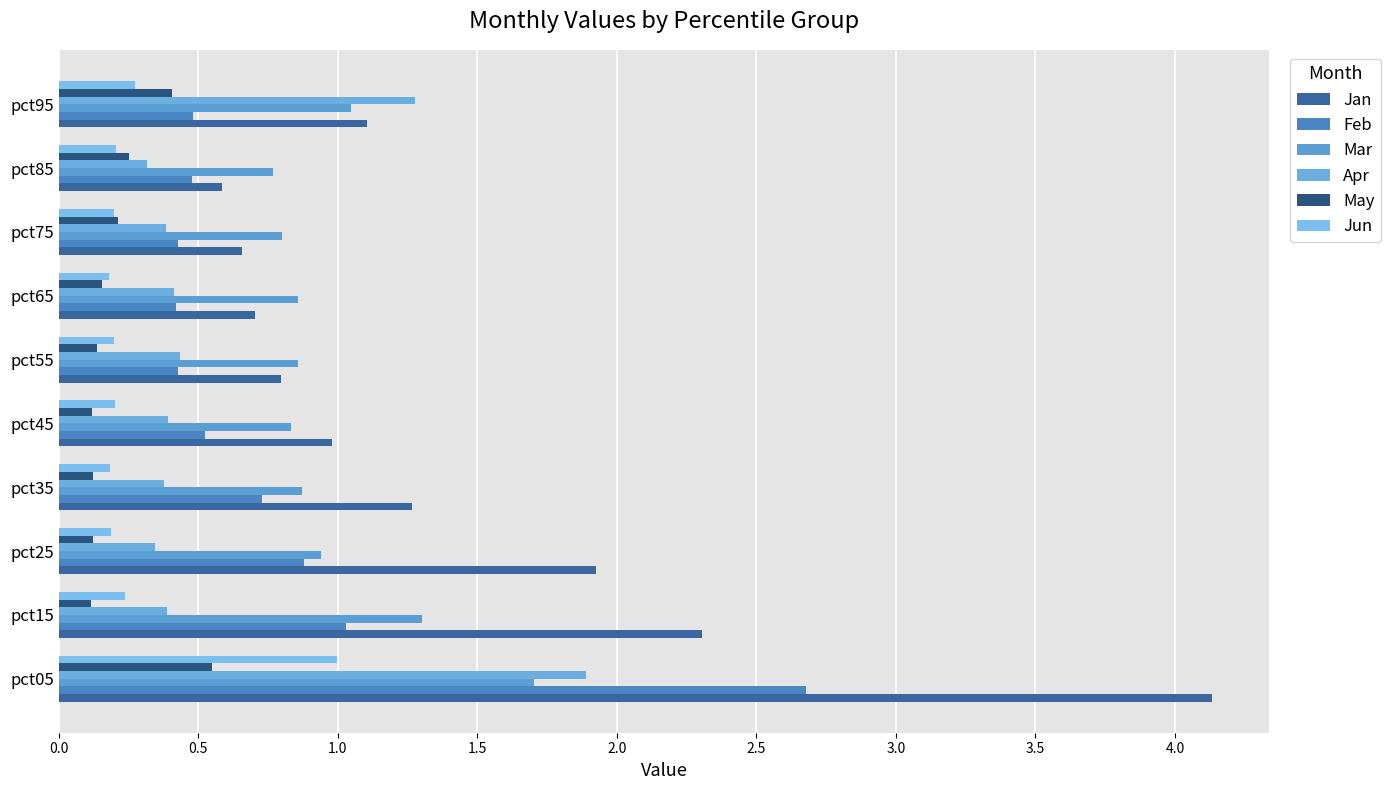

Count the number of data series in this chart.

6